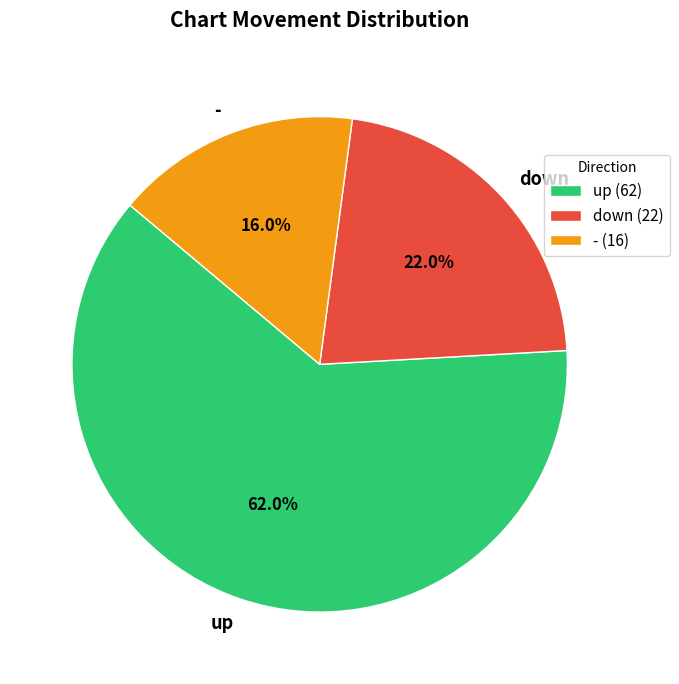

Which slice is the smallest?

-